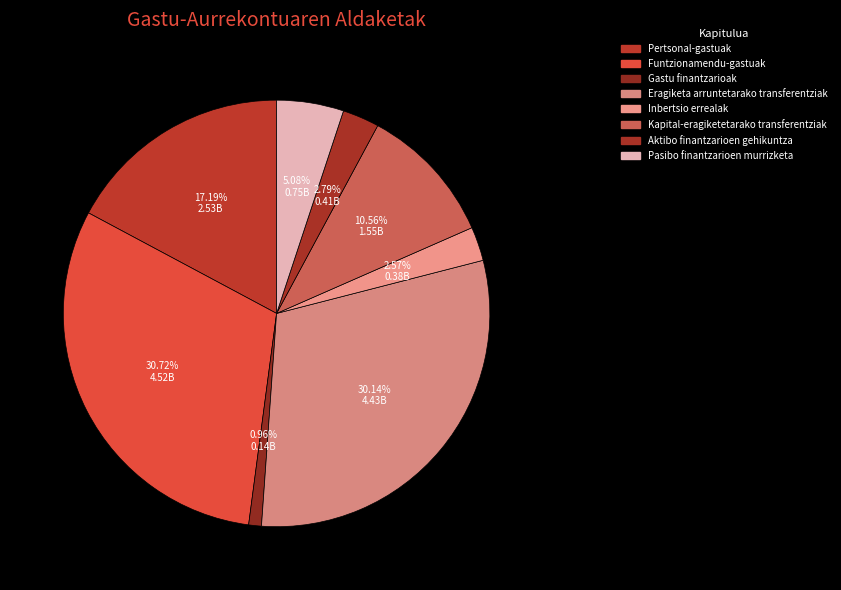

Does Pertsonal-gastuak account for over 50% of the chart?

No